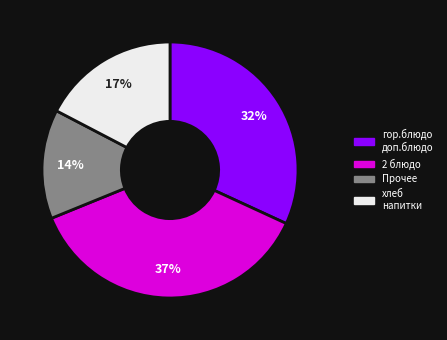

To the nearest percent, what is the average slice percentage?

25%